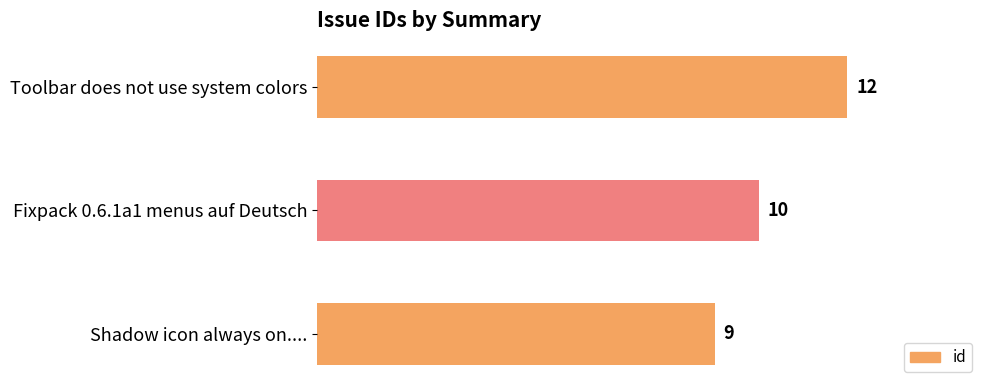

How many bars are there in total?

3